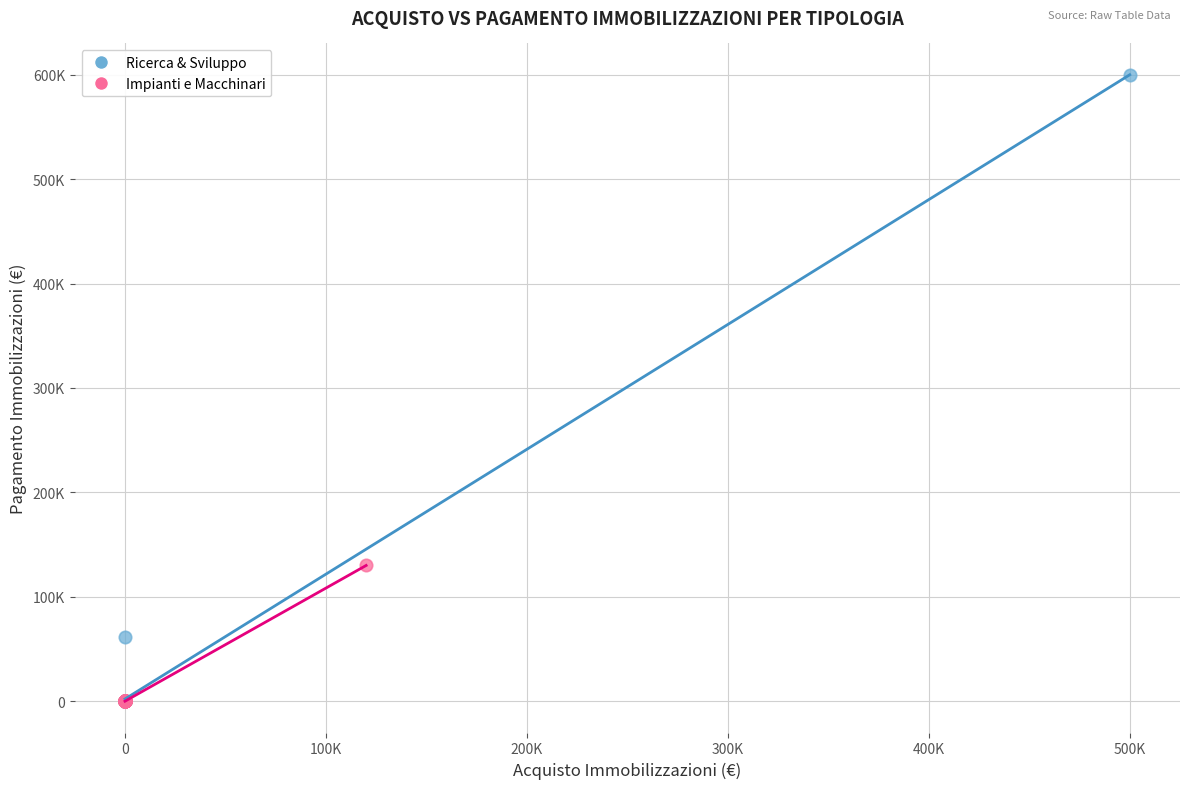

Which series has the largest Y range (max minus min)?

Ricerca & Sviluppo